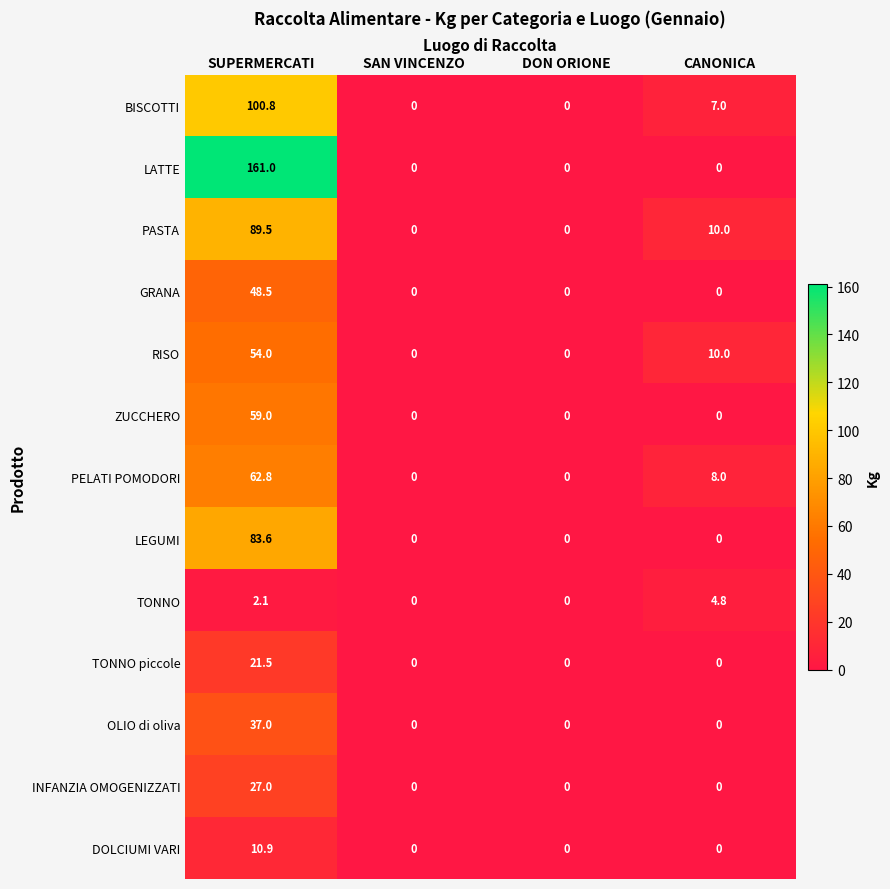

List the labels in order of RISO value, smallest first.

SAN VINCENZO, DON ORIONE, CANONICA, SUPERMERCATI